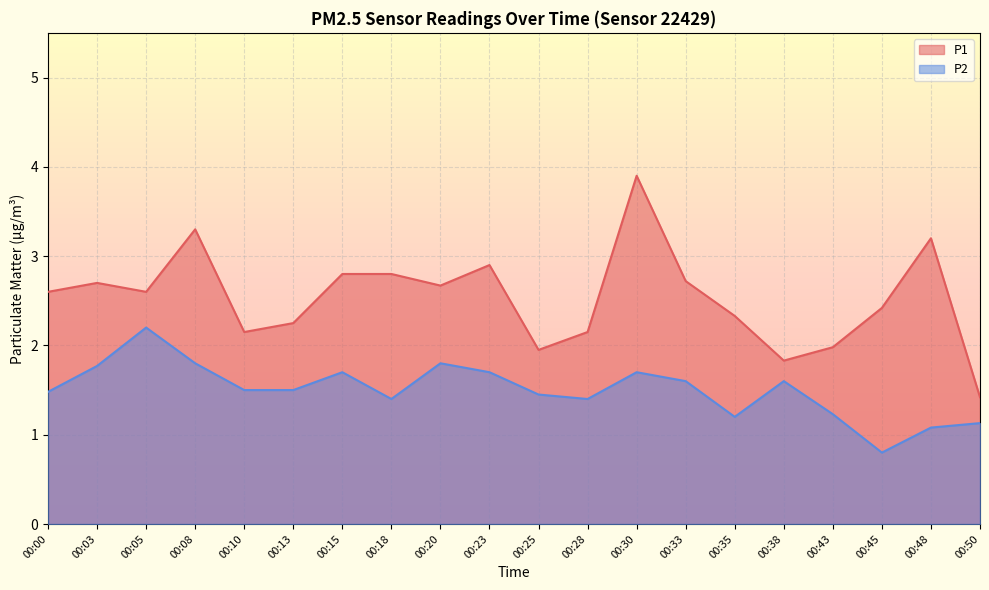

What is the total value across all series at 00:23?

4.6